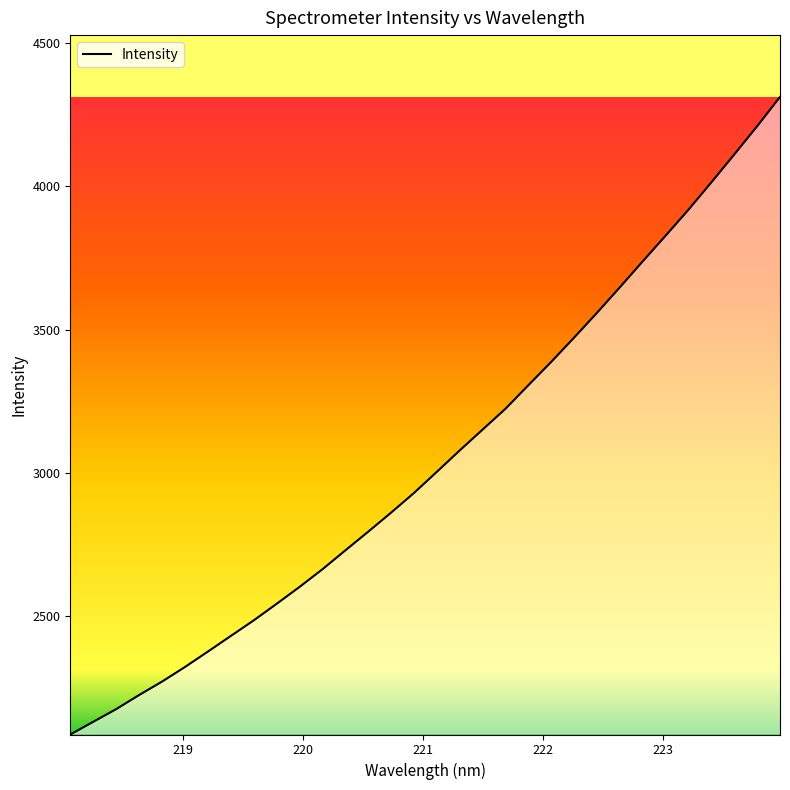

What is the smallest value displayed?

2088.5